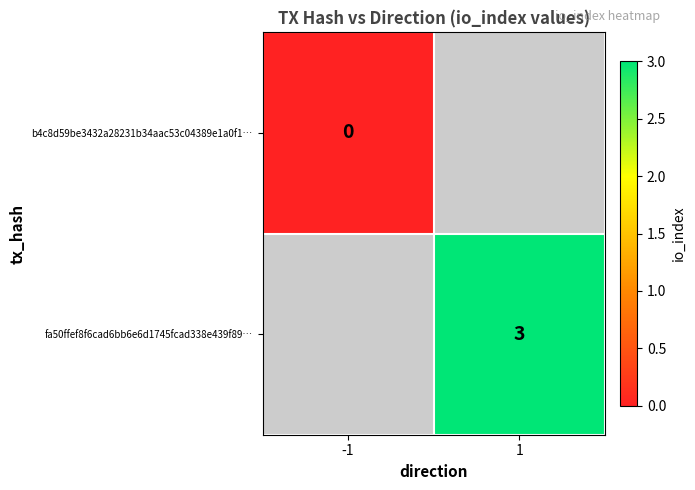

Is it true that fa50ffef8f6cad6bb6e6d1745fcad338e439f89… equals 3 at 1?

True